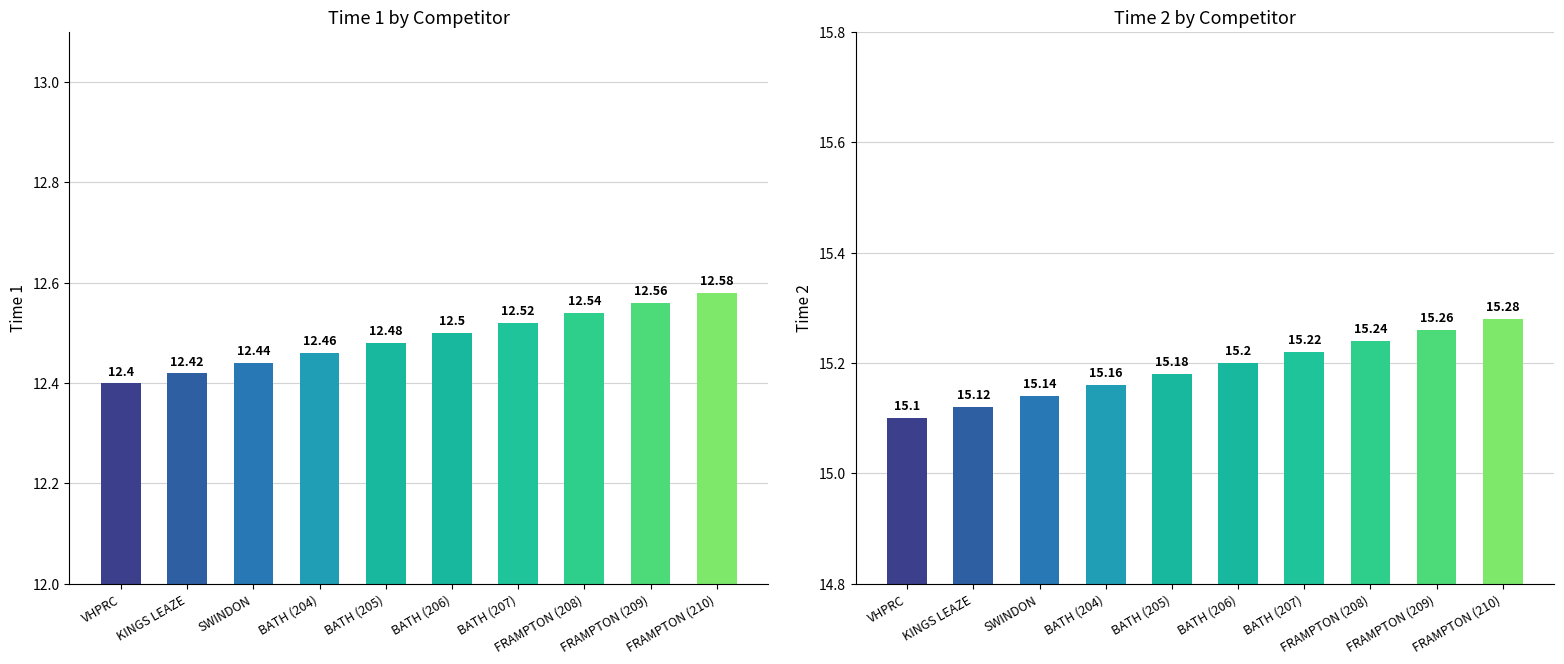

Rank the series by their average value, from lowest to highest.

Time 1, Time 2